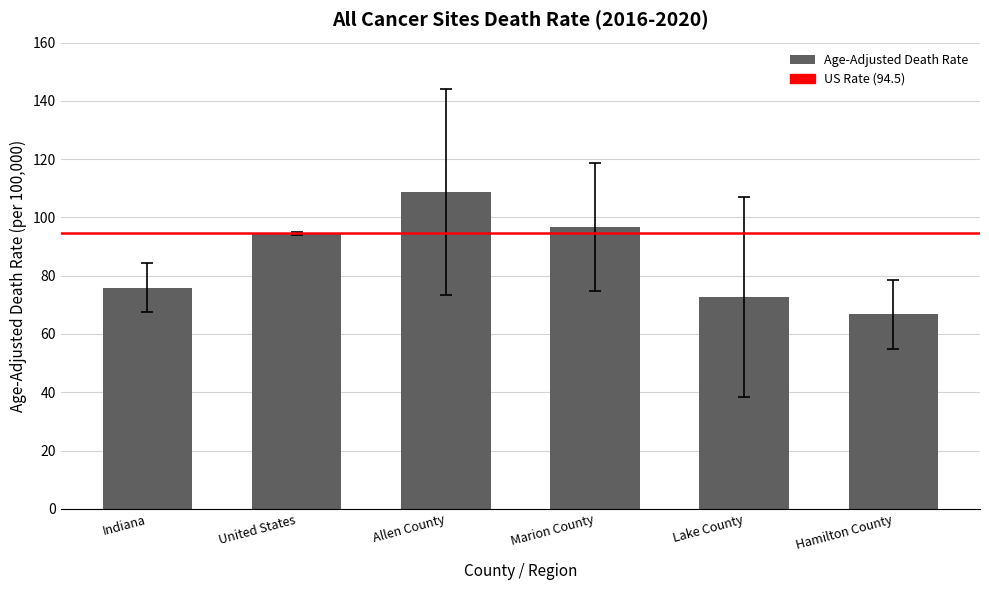

What is the label of the 5th bar from the left?

Lake County